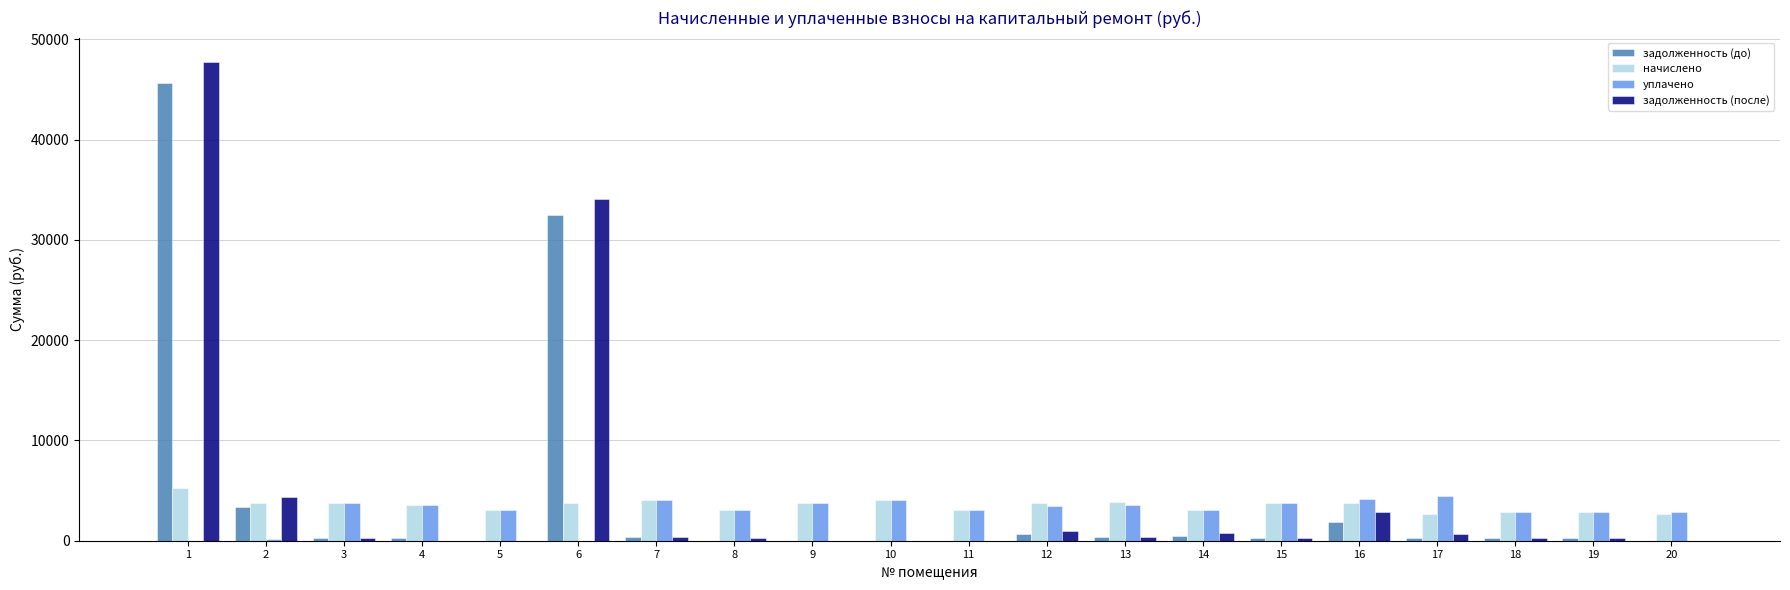

What are all the series names shown in the legend?

задолженность (до), начислено, уплачено, задолженность (после)